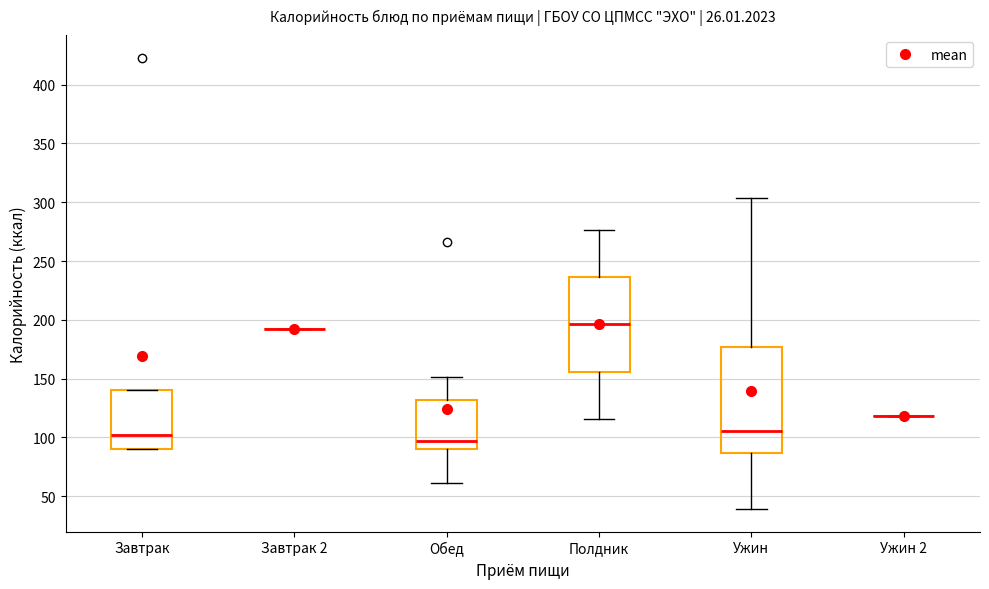

Reading left to right, transcribe this box plot: for each box, give where its median line is, the range the box spans, and where its two whiskers end, as read against the y-axis. The values are not printed on the chart, so give them approximately, as read against the axis.

Завтрак: median 100, box 90 to 140, whiskers 90 to 140
Завтрак 2: box collapsed to a line at 190, whiskers 190 to 190
Обед: median 95, box 90 to 130, whiskers 60 to 150
Полдник: median 195, box 155 to 235, whiskers 115 to 275
Ужин: median 105, box 85 to 175, whiskers 40 to 305
Ужин 2: box collapsed to a line at 120, whiskers 120 to 120